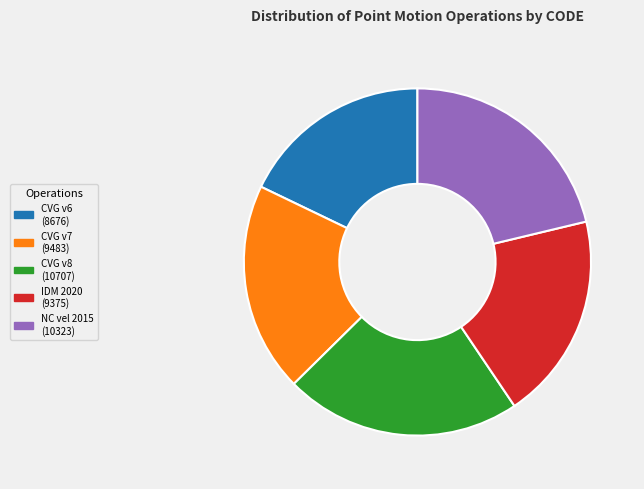

To the nearest percent, what is the difference between the largest and smallest slice percentages?

4%